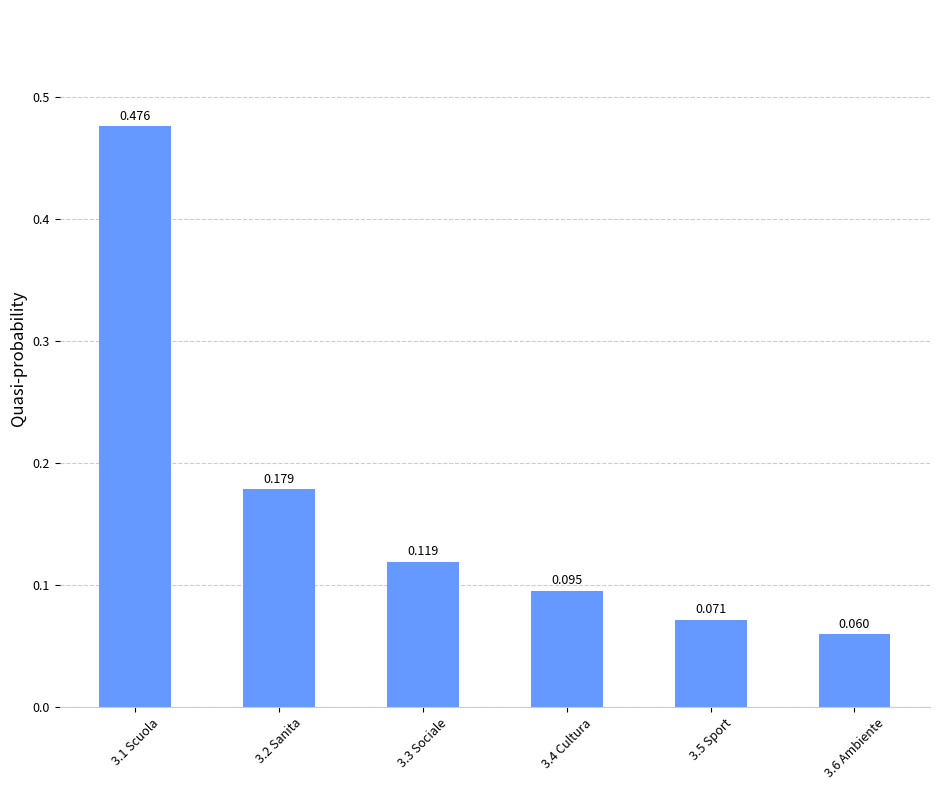

List the labels in order of value, smallest first.

3.6 Ambiente, 3.5 Sport, 3.4 Cultura, 3.3 Sociale, 3.2 Sanita, 3.1 Scuola